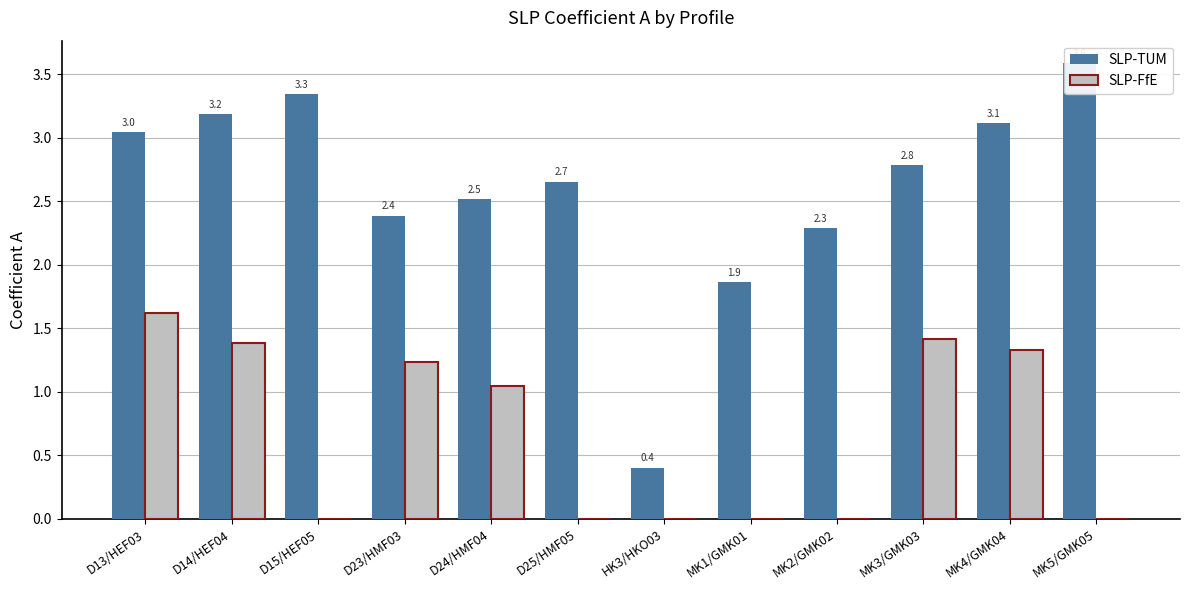

What is the value of the SLP-TUM bar at the 1st from the left?

3.0